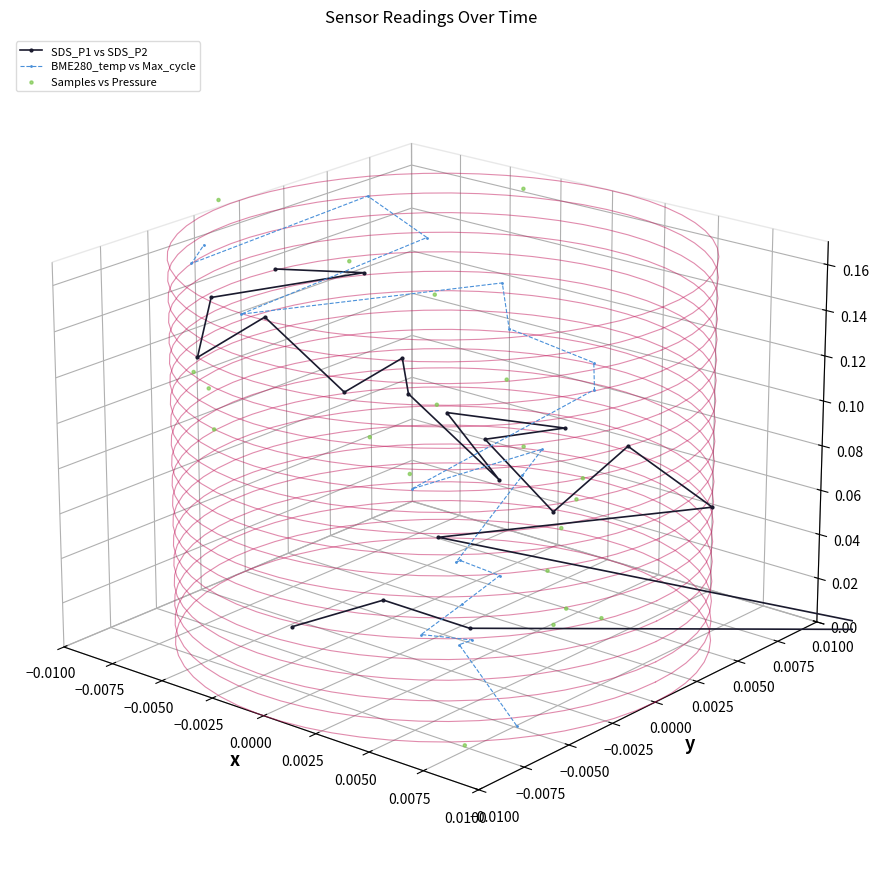

Which series has the largest total across all categories?

SDS_P1 vs SDS_P2